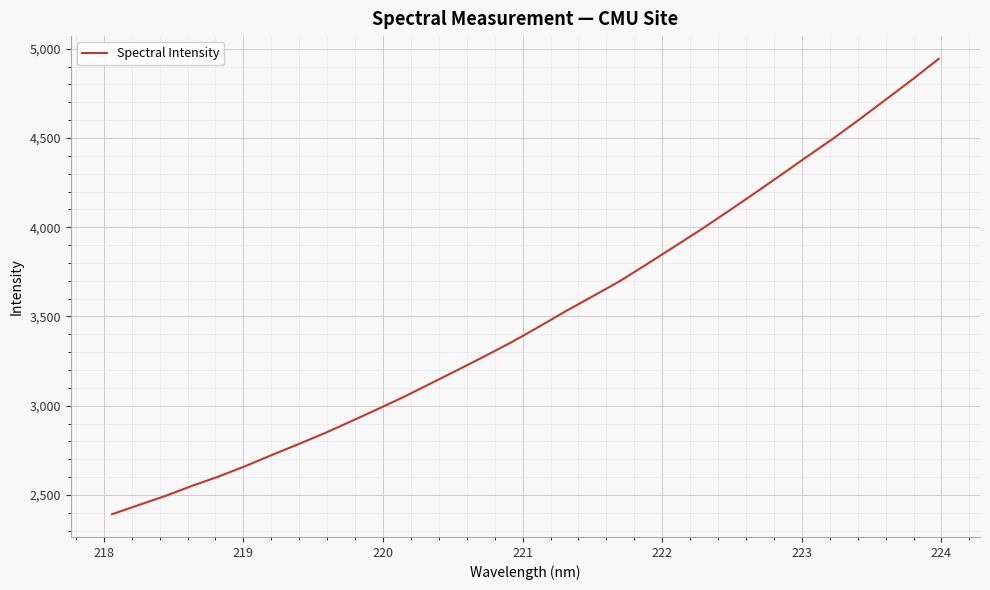

What is the smallest value displayed?

2392.3